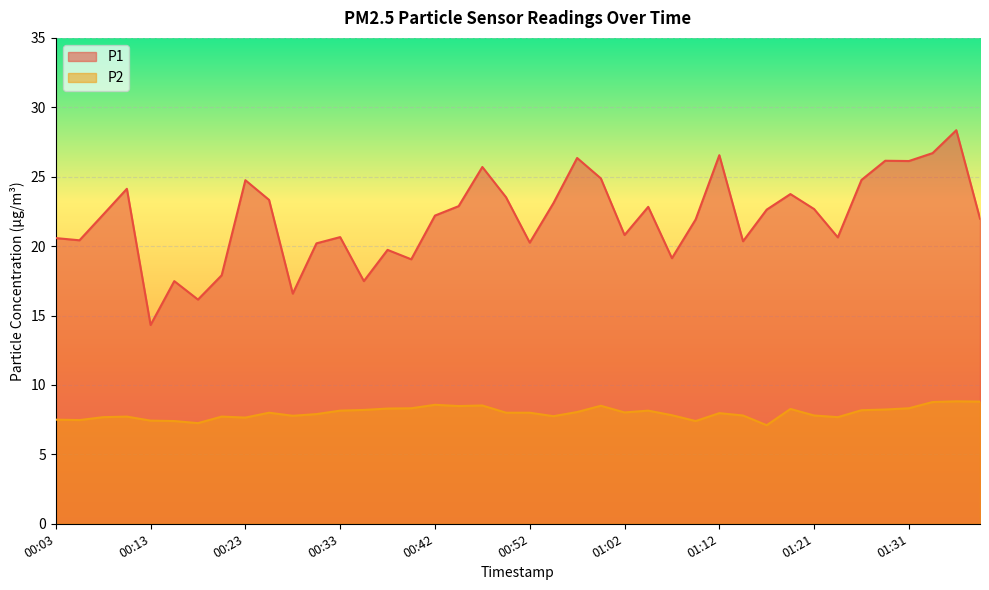

True or false: P1 and P2 cross at least once.

False